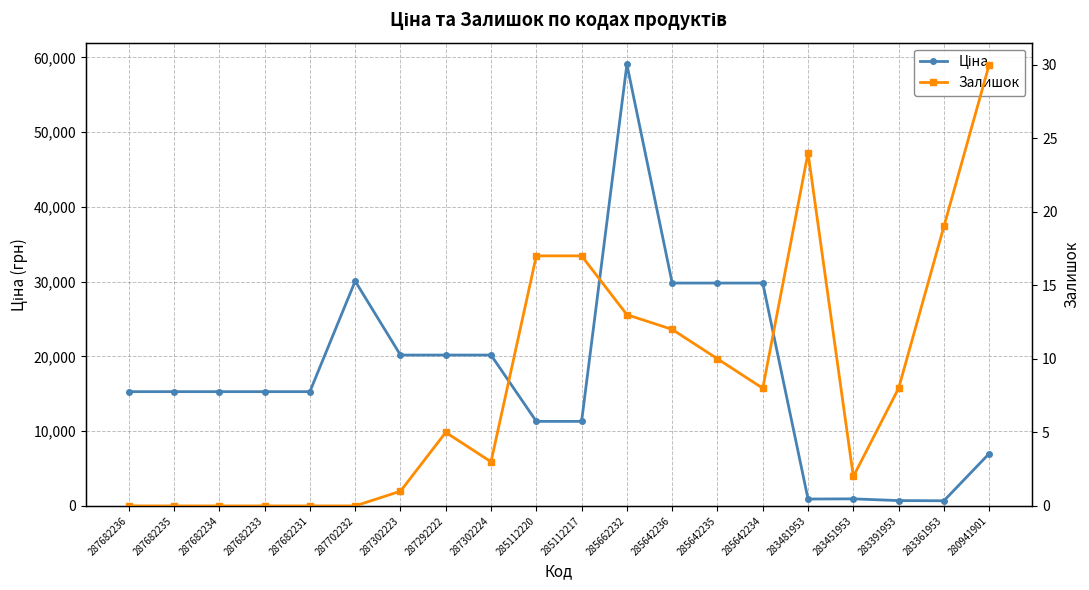

Rank the series by their average value, from highest to lowest.

Ціна, Залишок